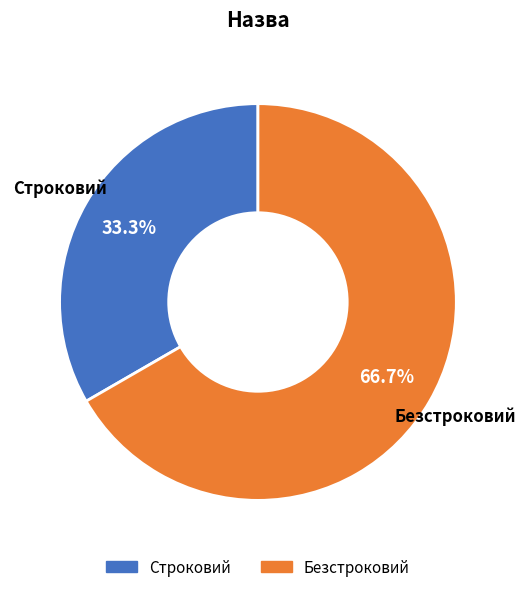

What percentage do Строковий and Безстроковий together represent?

100.0%